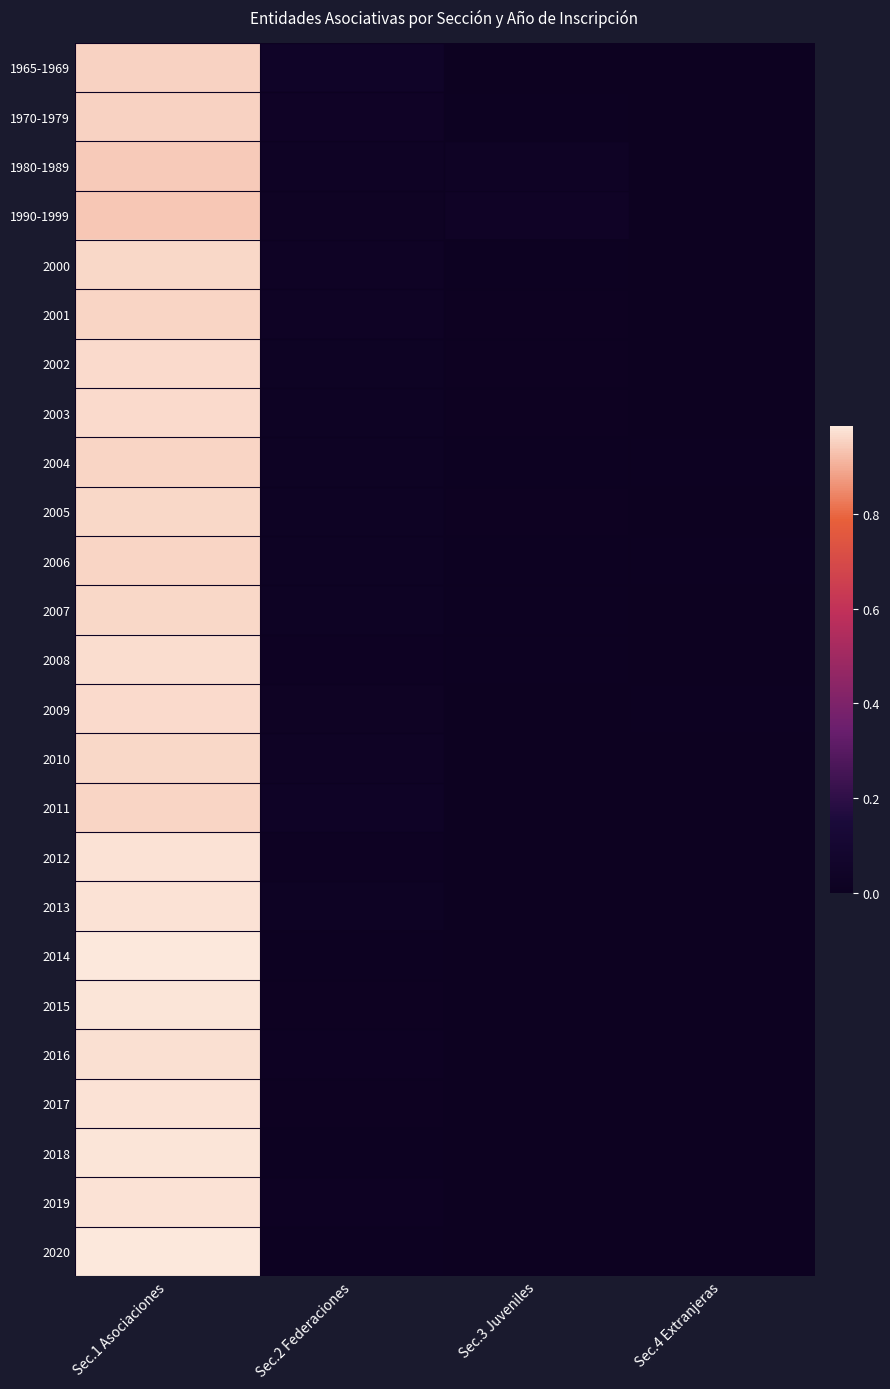

How many data points does each series have?

4